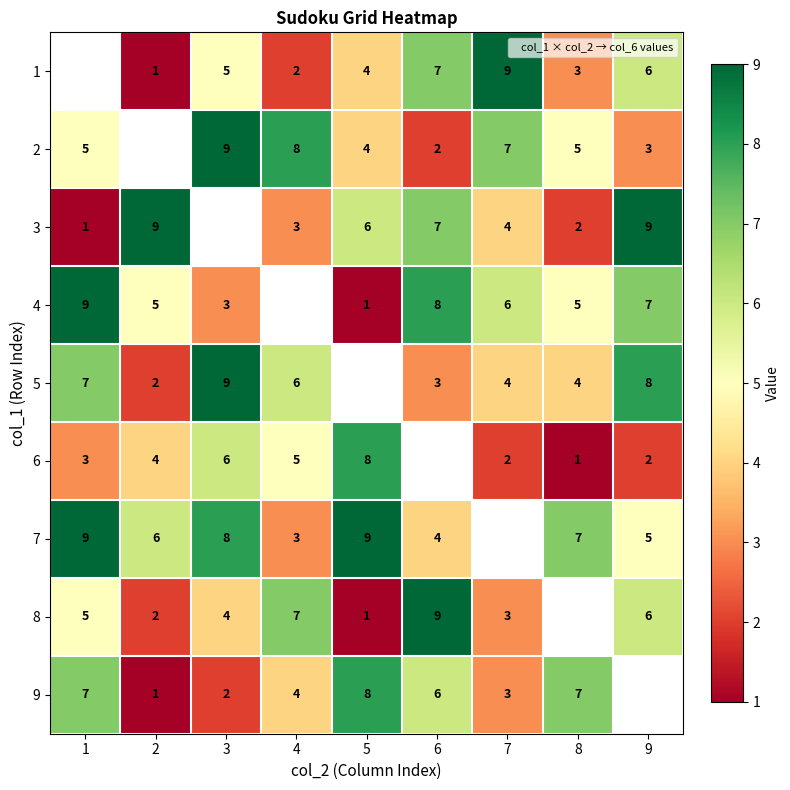

Is the value of 3 at 8 greater than the value of 4 at 6?

No